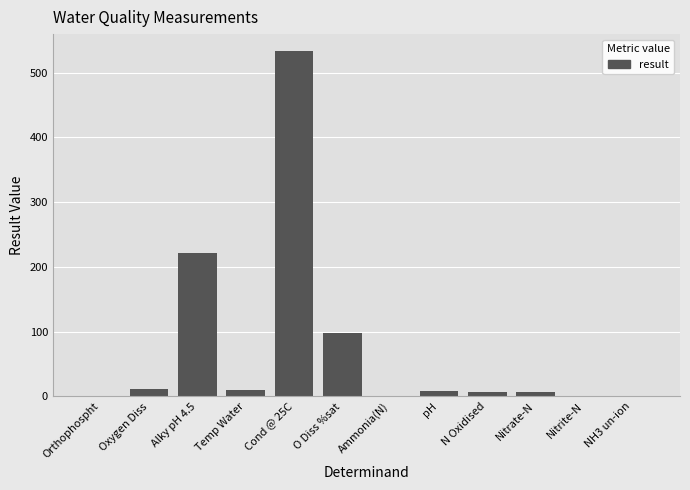

Are the bars horizontal?

No